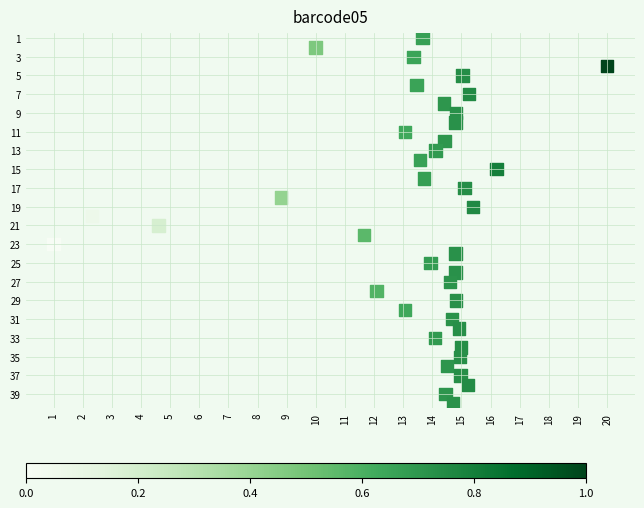

What is the range of Y values (max minus min)?

39